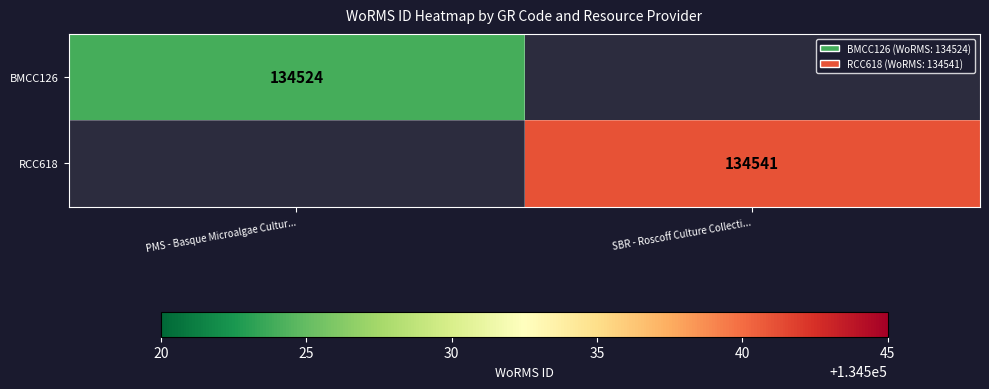

Is it true that BMCC126 equals 226950 at PMS - Basque Microalgae Cultur...?

False